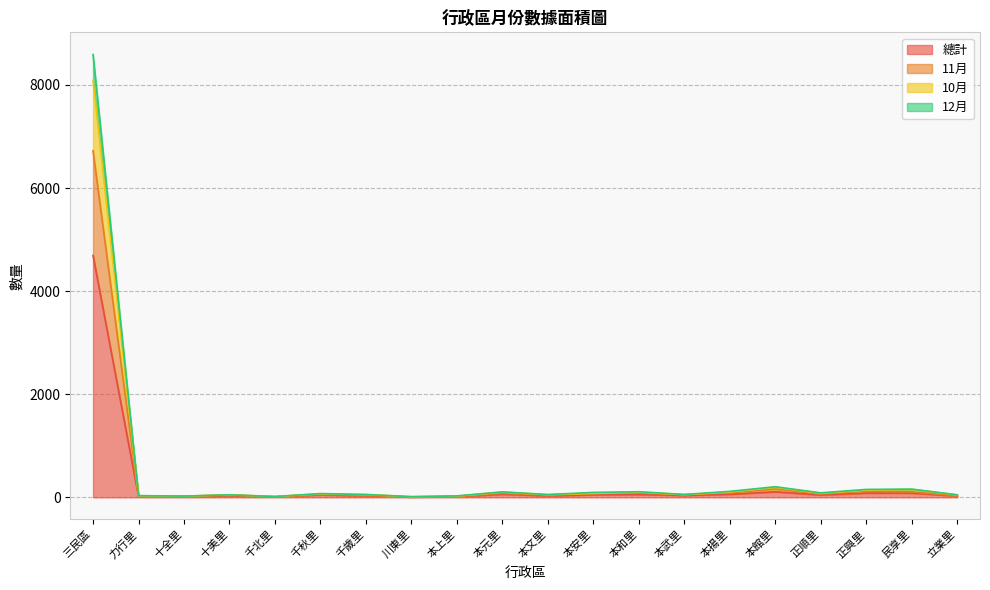

Between 正興里 and 立業里, which series saw the biggest shift?

12月